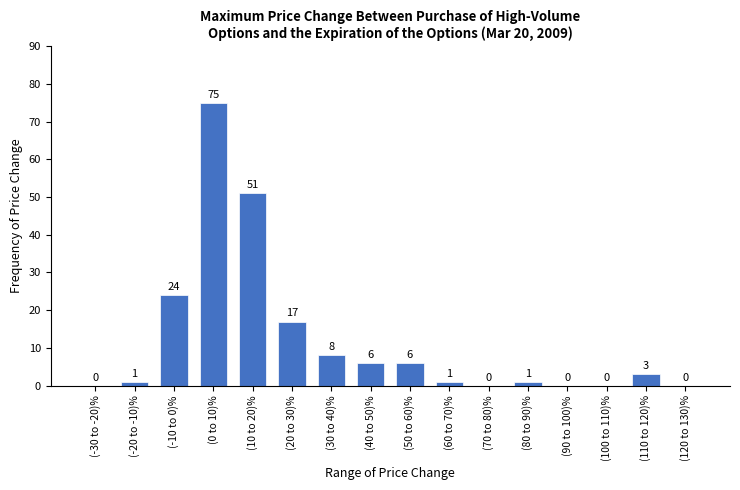

Reading left to right, list all the values displayed in this chart.

(-30 to -20)%=0	(-20 to -10)%=1	(-10 to 0)%=24	(0 to 10)%=75	(10 to 20)%=51	(20 to 30)%=17	(30 to 40)%=8	(40 to 50)%=6	(50 to 60)%=6	(60 to 70)%=1	(70 to 80)%=0	(80 to 90)%=1	(90 to 100)%=0	(100 to 110)%=0	(110 to 120)%=3	(120 to 130)%=0